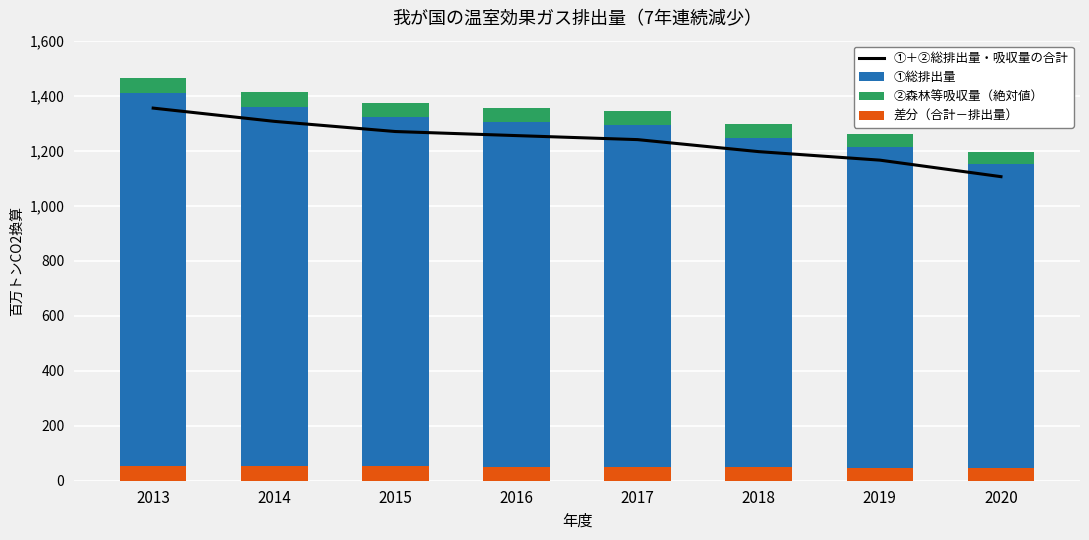

Is it true that ①総排出量 equals 2174.2 at 2016?

False